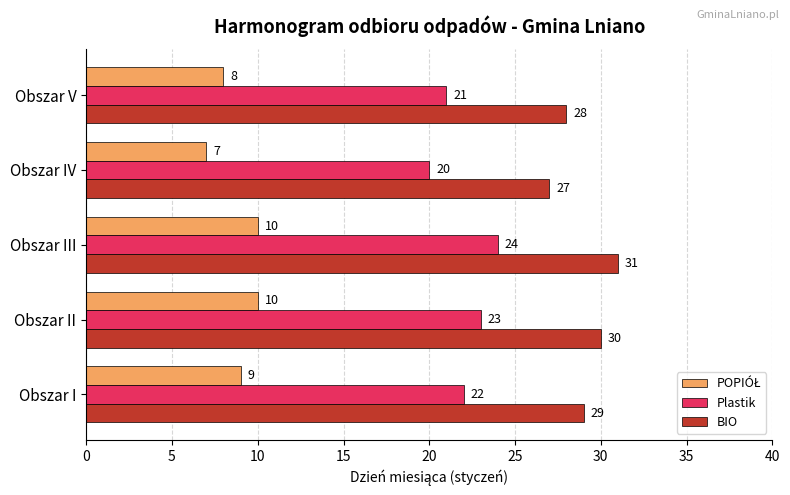

What is the difference between the maximum and minimum values in the Plastik series?

4